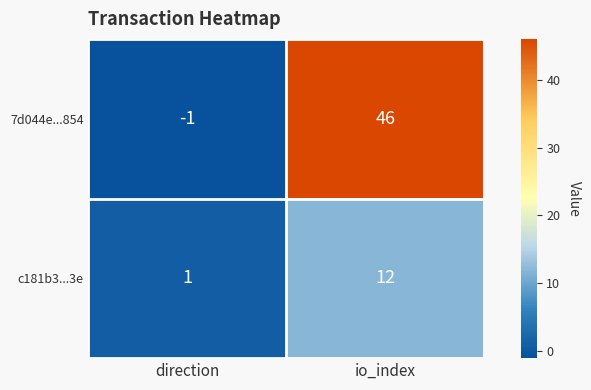

What is the difference between the maximum and minimum values in the 7d044e...854 series?

47